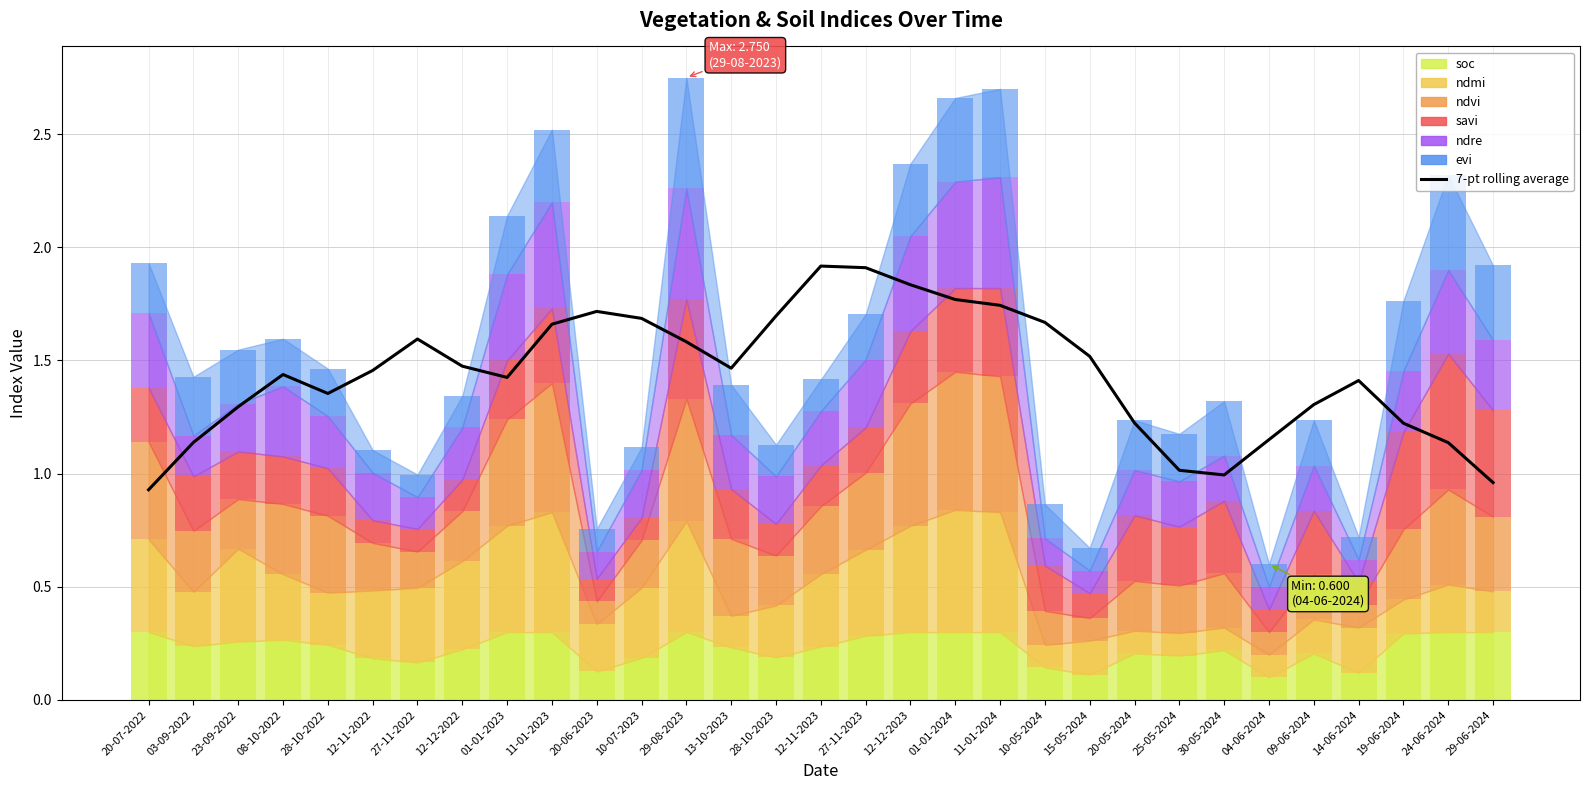

What is the spread (max minus min) of values at 20-05-2024?

0.2